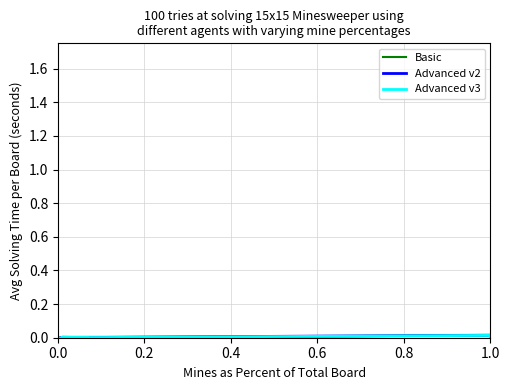

What are all the series names shown in the legend?

Basic, Advanced v2, Advanced v3